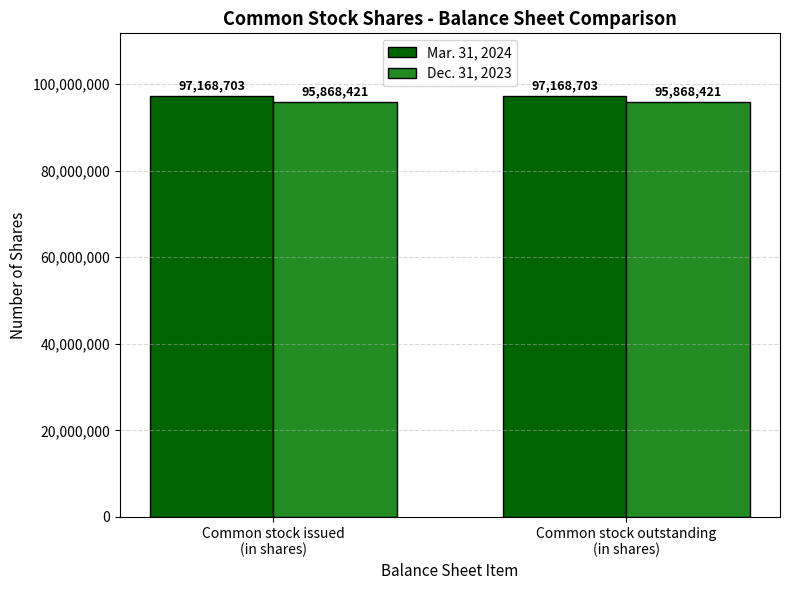

What is the sum of all Mar. 31, 2024 values?

194337406